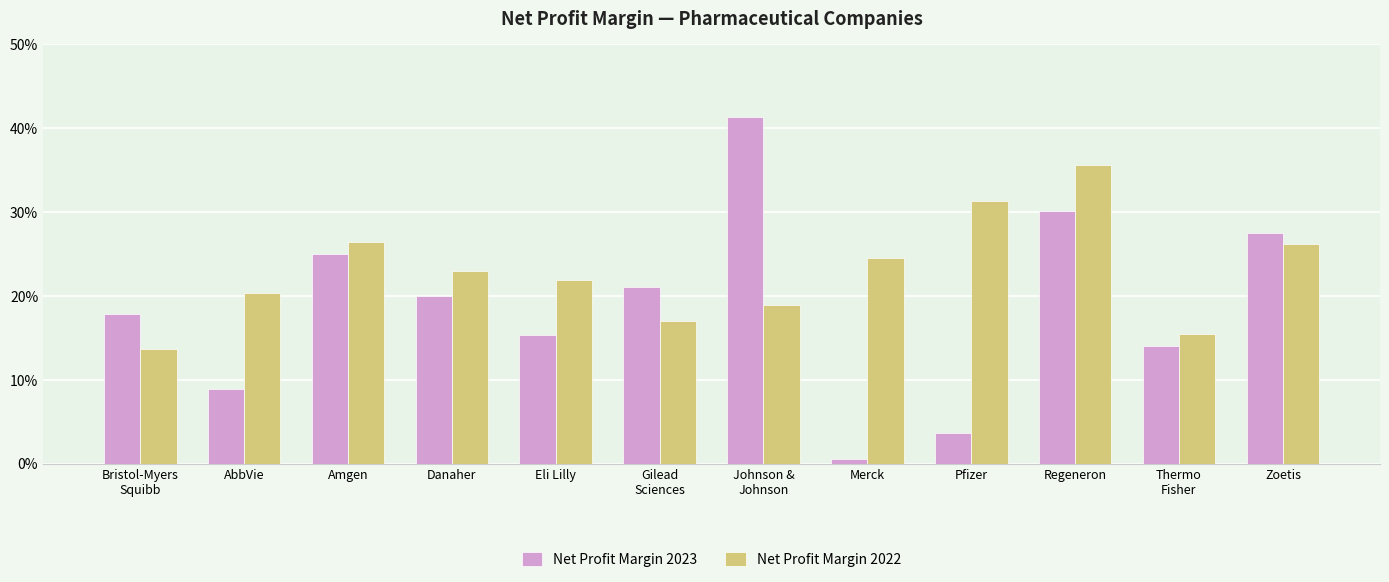

At which category is the sum across all series the highest?

Regeneron